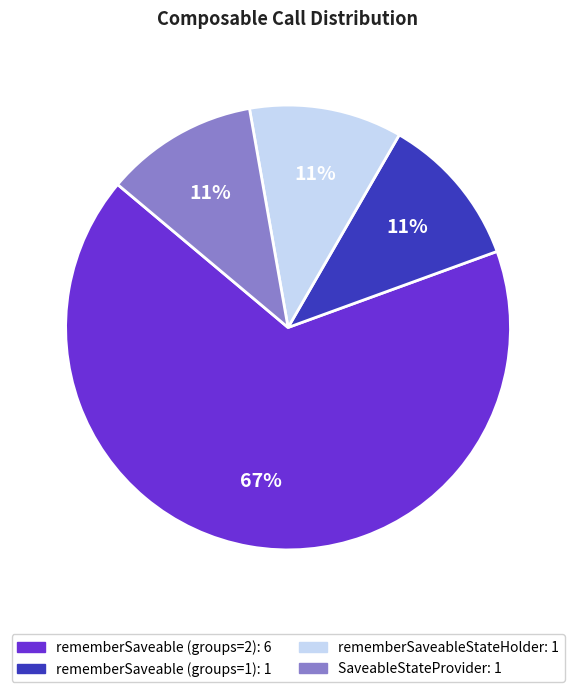

To the nearest percent, what is the combined percentage of rememberSaveable (groups=2) and SaveableStateProvider?

78%